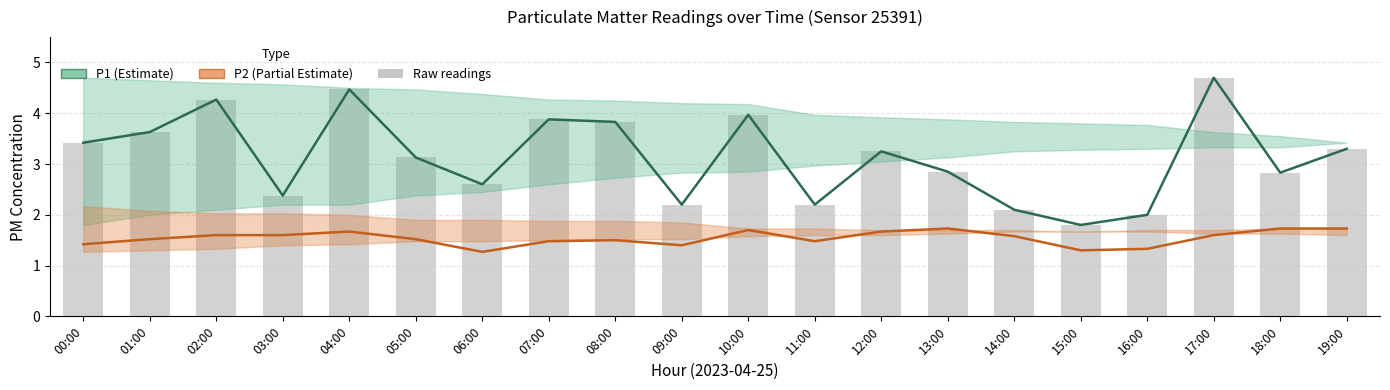

Count the number of categories in the chart.

20